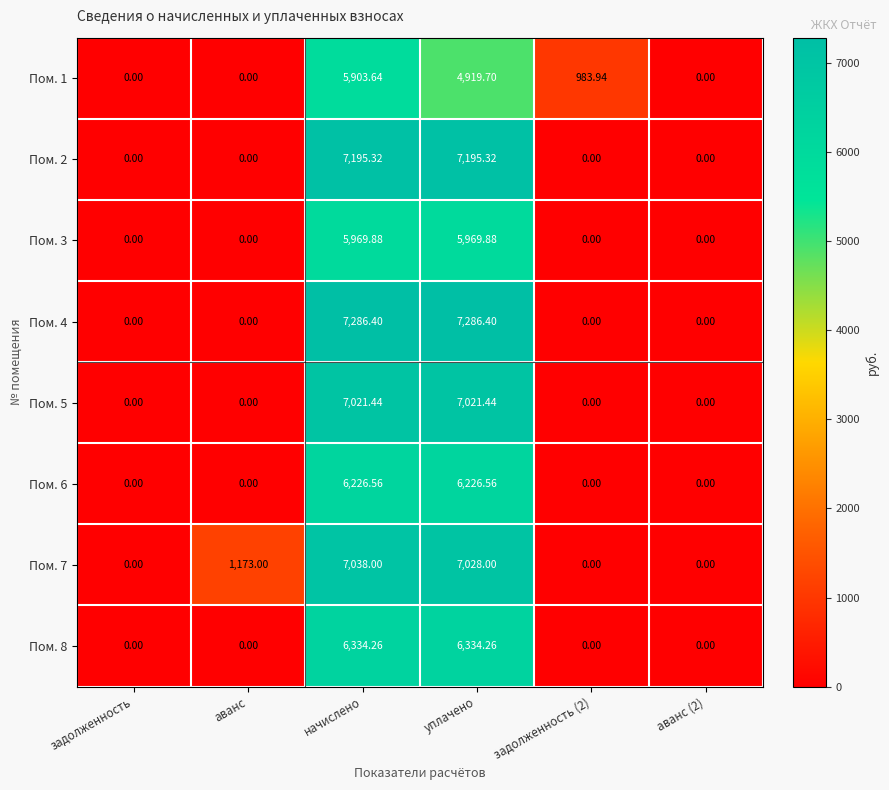

At which category is the sum across all series the highest?

начислено